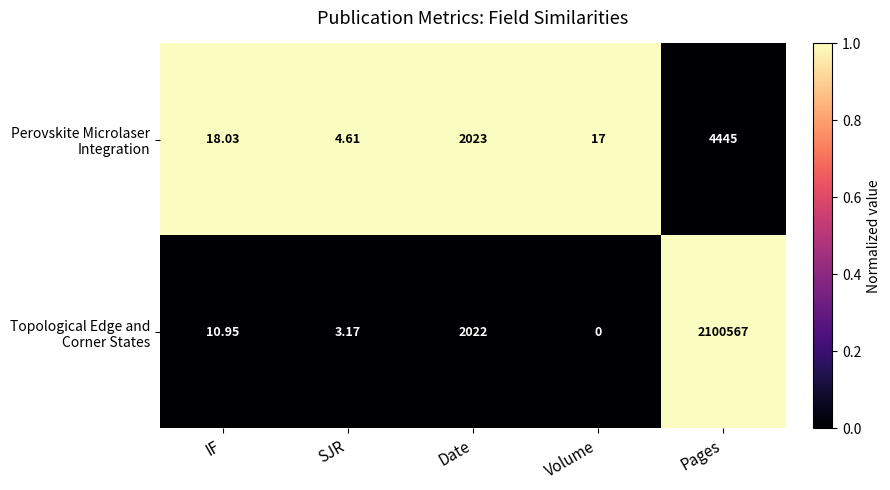

Which category has the lowest value across all series?

Volume